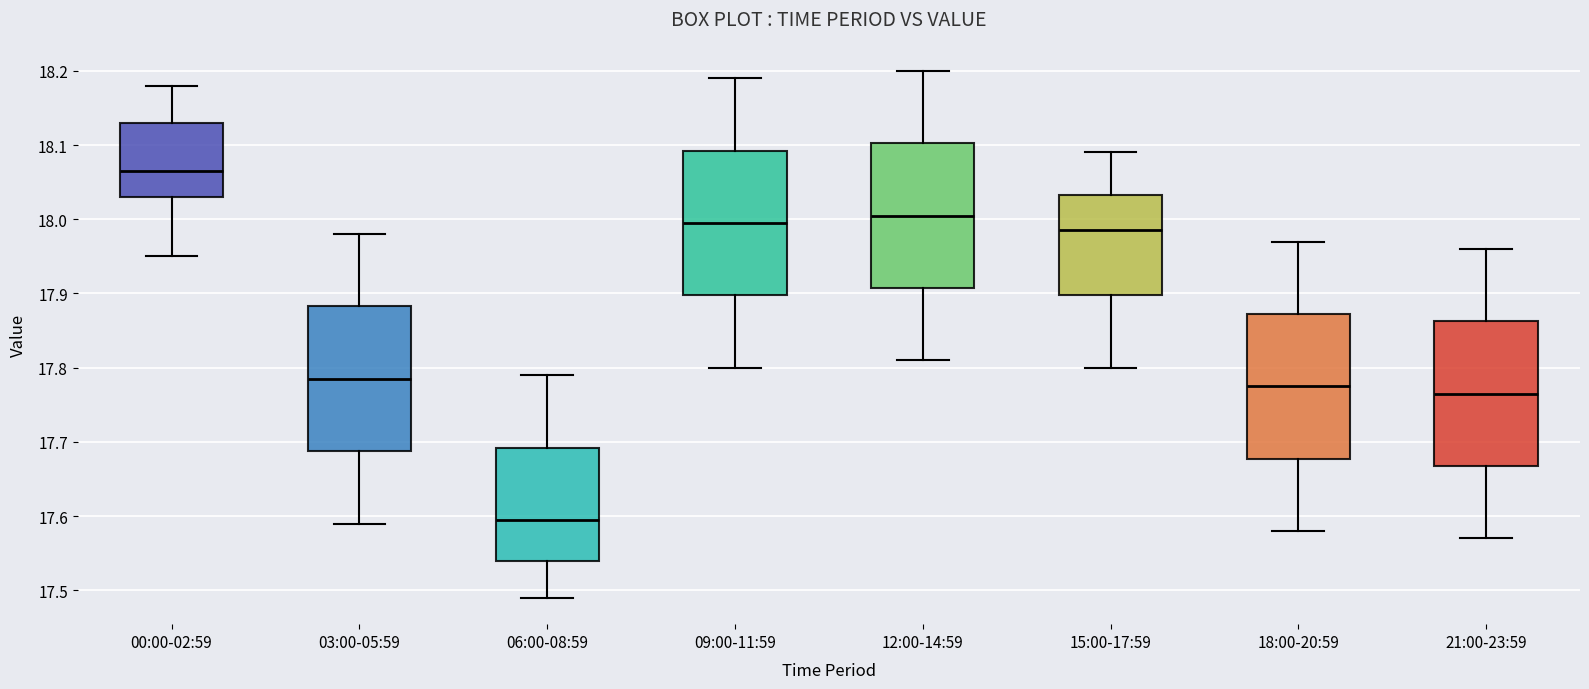

Reading left to right, read every box against the y-axis: the position of its median line, the range the box covers, and the ends of its whiskers. The values are not printed on the chart, so give them approximately, as read against the axis.

00:00-02:59: median 18.07, box 18.03 to 18.13, whiskers 17.95 to 18.18
03:00-05:59: median 17.79, box 17.69 to 17.88, whiskers 17.59 to 17.98
06:00-08:59: median 17.60, box 17.54 to 17.69, whiskers 17.49 to 17.79
09:00-11:59: median 18.00, box 17.90 to 18.09, whiskers 17.80 to 18.19
12:00-14:59: median 18.01, box 17.91 to 18.10, whiskers 17.81 to 18.20
15:00-17:59: median 17.99, box 17.90 to 18.03, whiskers 17.80 to 18.09
18:00-20:59: median 17.78, box 17.68 to 17.87, whiskers 17.58 to 17.97
21:00-23:59: median 17.77, box 17.67 to 17.86, whiskers 17.57 to 17.96